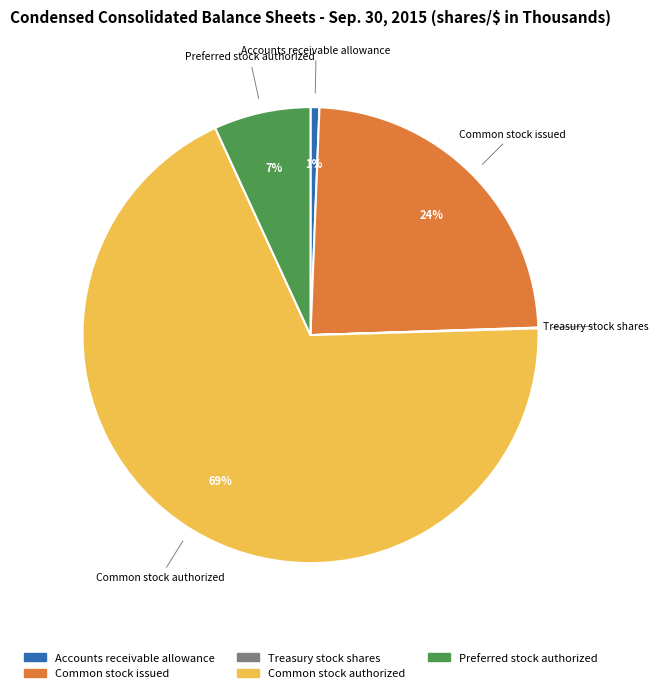

To the nearest percent, what percentage of the pie is Preferred stock authorized?

7%